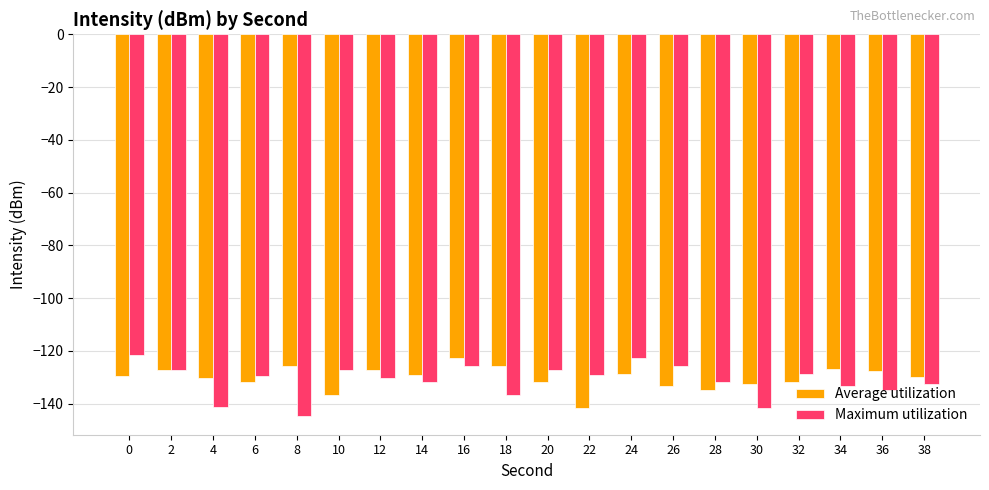

Does the chart contain stacked bars?

No